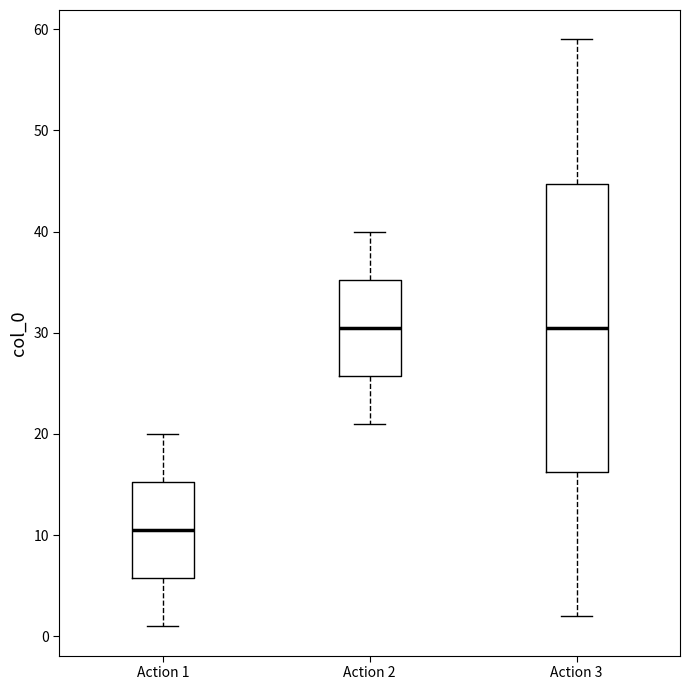

Where does the upper whisker of the box for Action 3 end on the y-axis? The values are not printed on the chart, so give them approximately, as read against the axis.

59